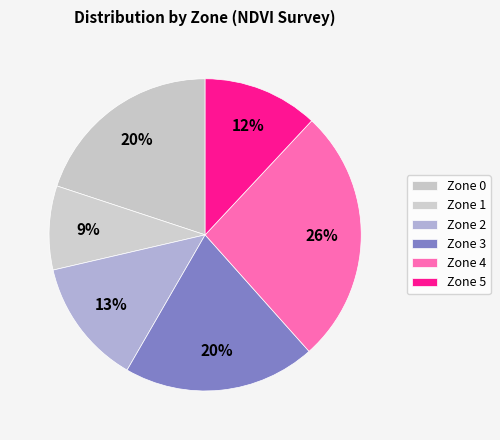

How many slices are in this pie chart?

6